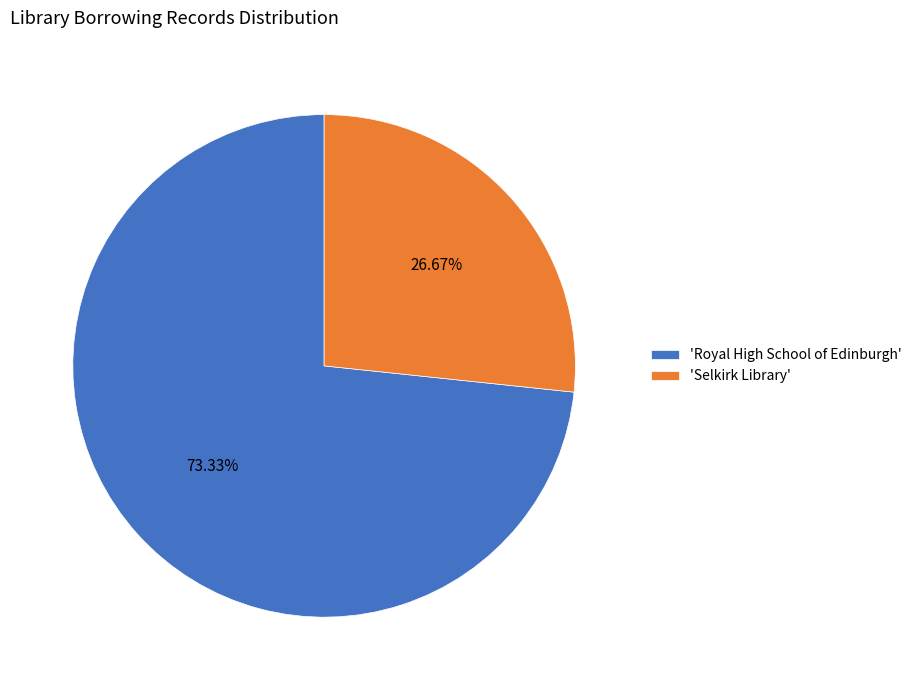

Which category has the biggest portion of the pie?

'Royal High School of Edinburgh'